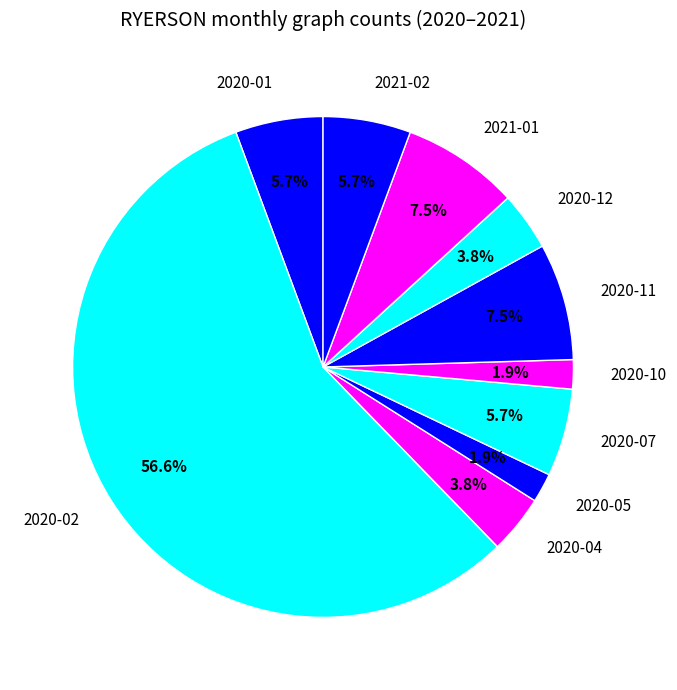

Does 2020-02 account for over 50% of the chart?

Yes